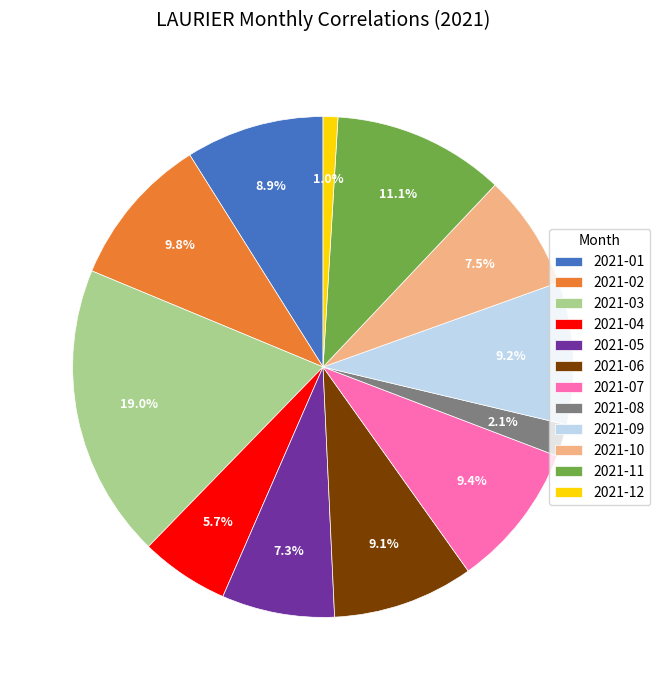

The 2021-08 slice represents 16% of the pie. True or false?

False